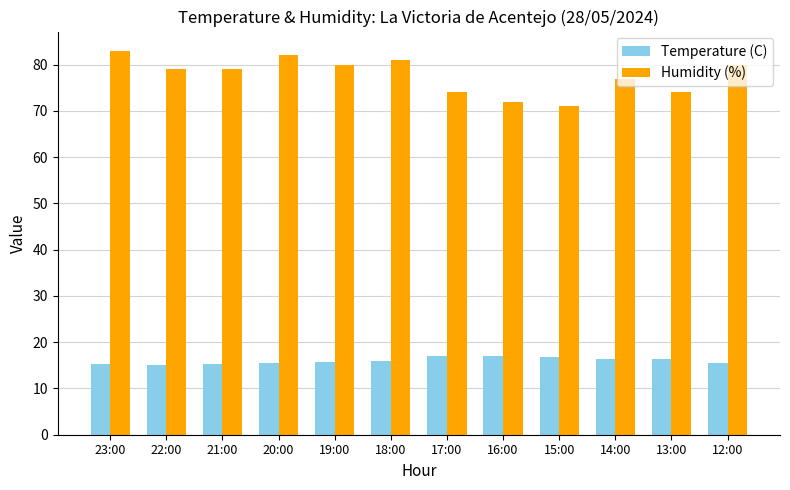

What is the label of the 1st bar from the right?

12:00